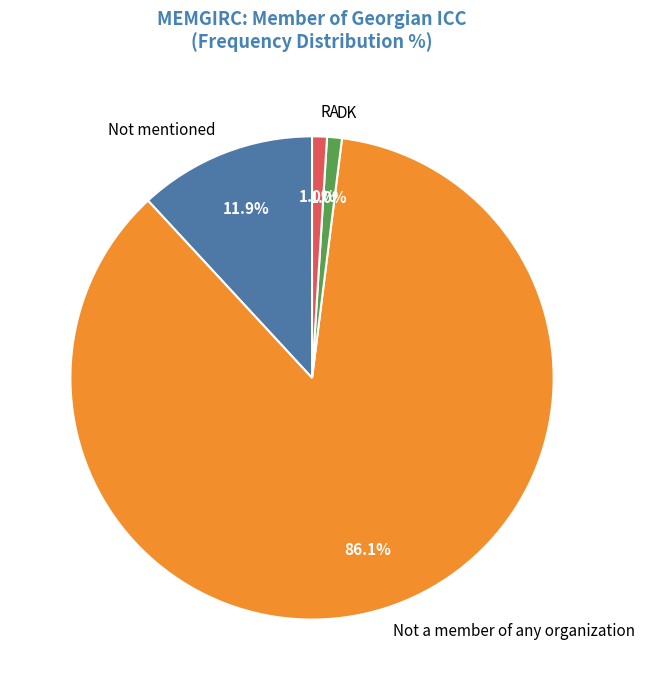

What percentage is the Not mentioned slice, to the nearest percent?

12%